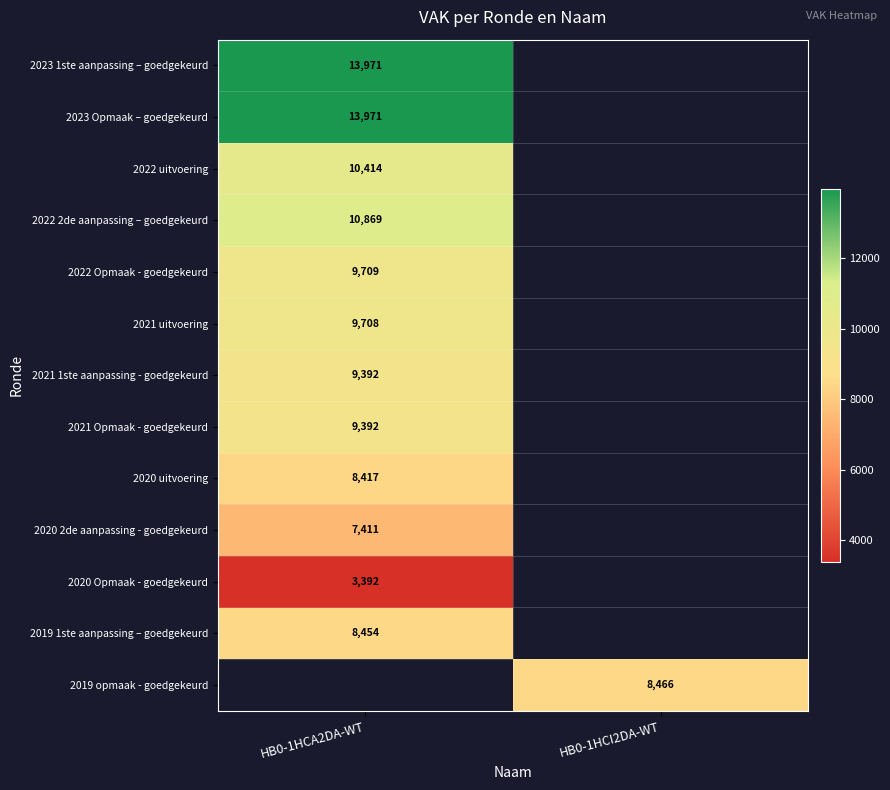

The value of 2022 2de aanpassing – goedgekeurd at HB0-1HCA2DA-WT is 15981. True or false?

False